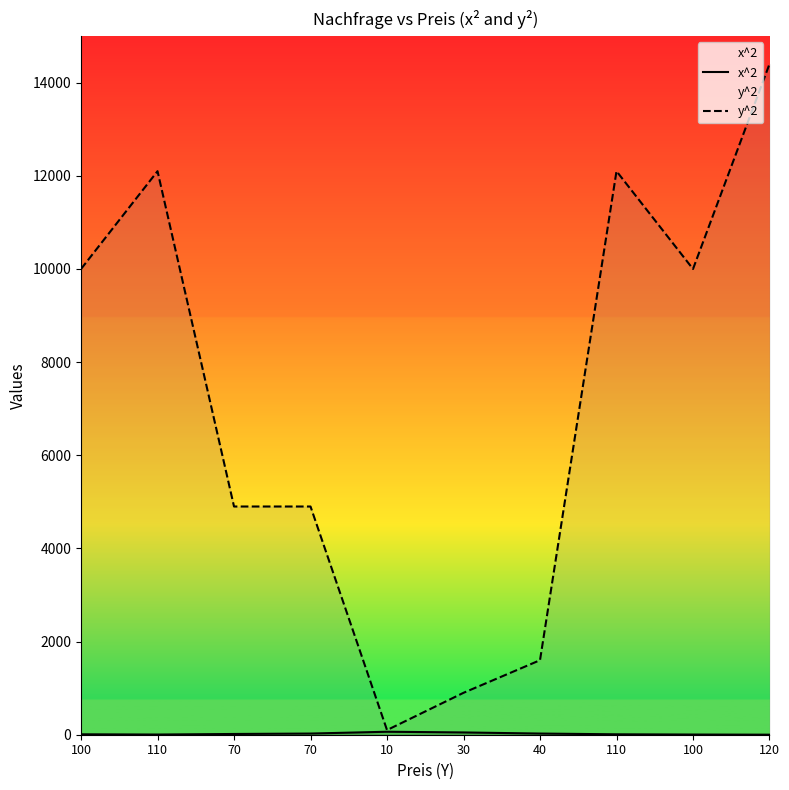

The value of x^2 at 70 is 6. True or false?

False